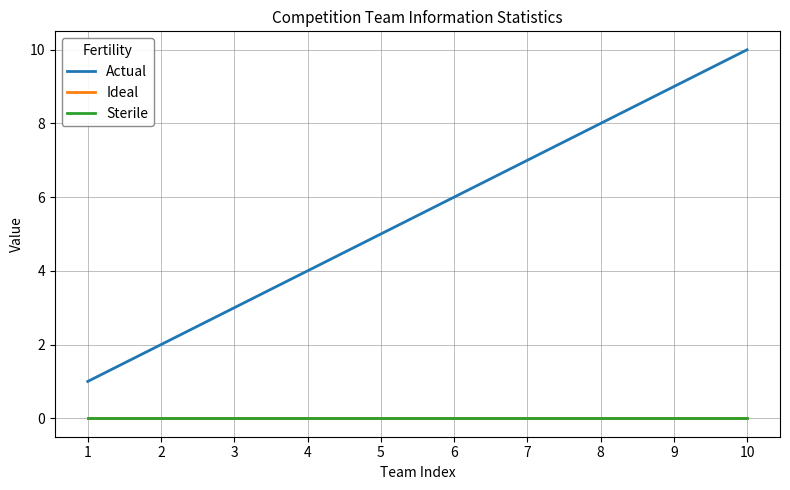

Does the chart have visible grid lines?

Yes